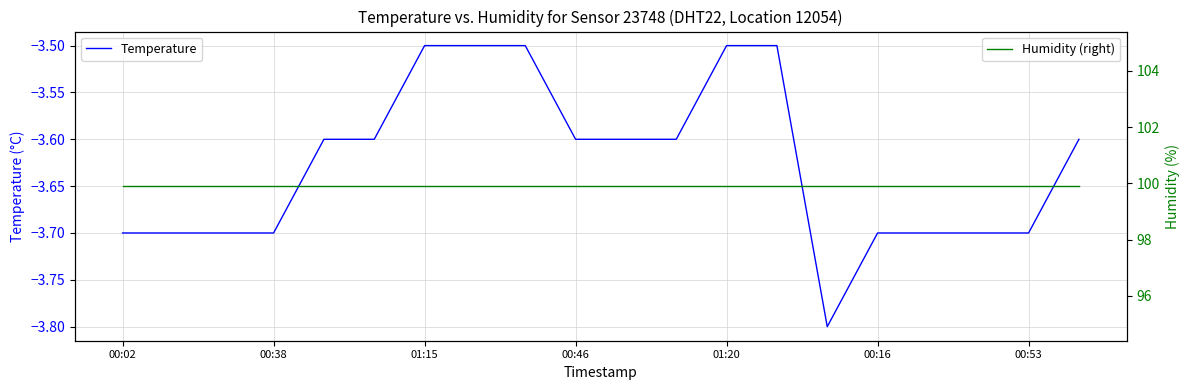

What is the label of the 20th point from the left?

19